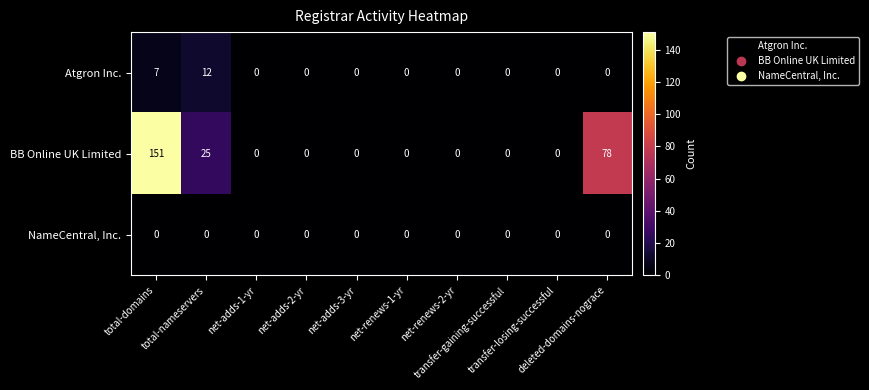

How many BB Online UK Limited values are between 0 and 25?

8